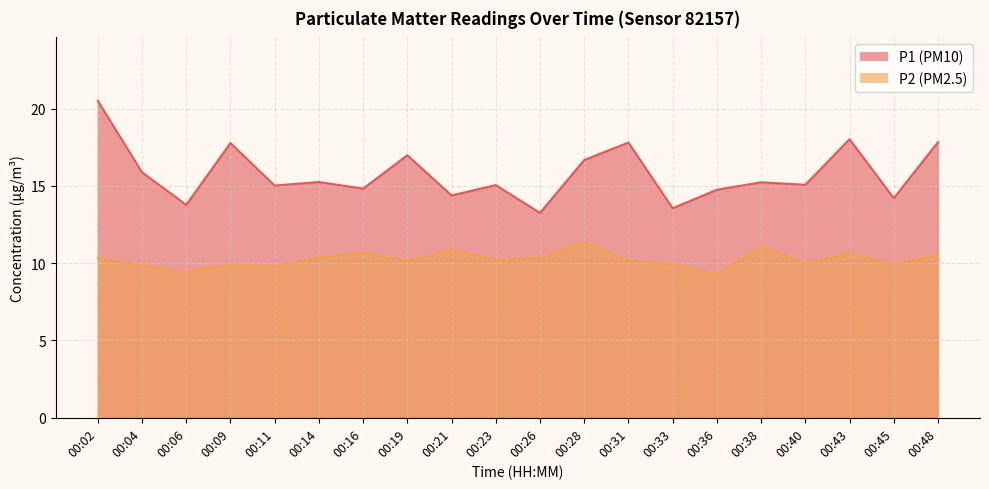

What is the spread (max minus min) of values at 00:43?

7.4